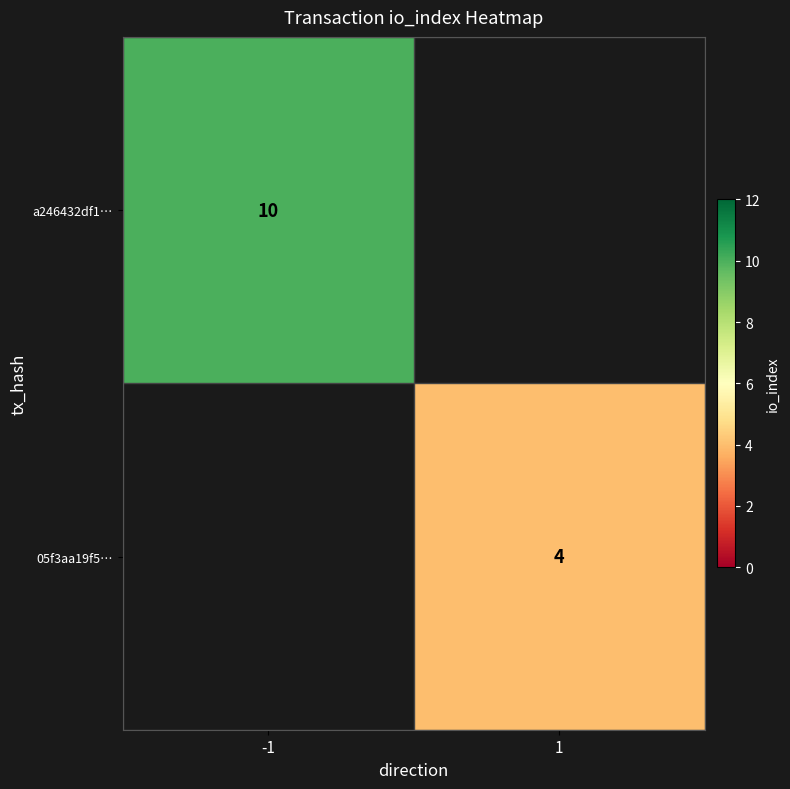

Is it true that 05f3aa19f5… equals 4 at 1?

True